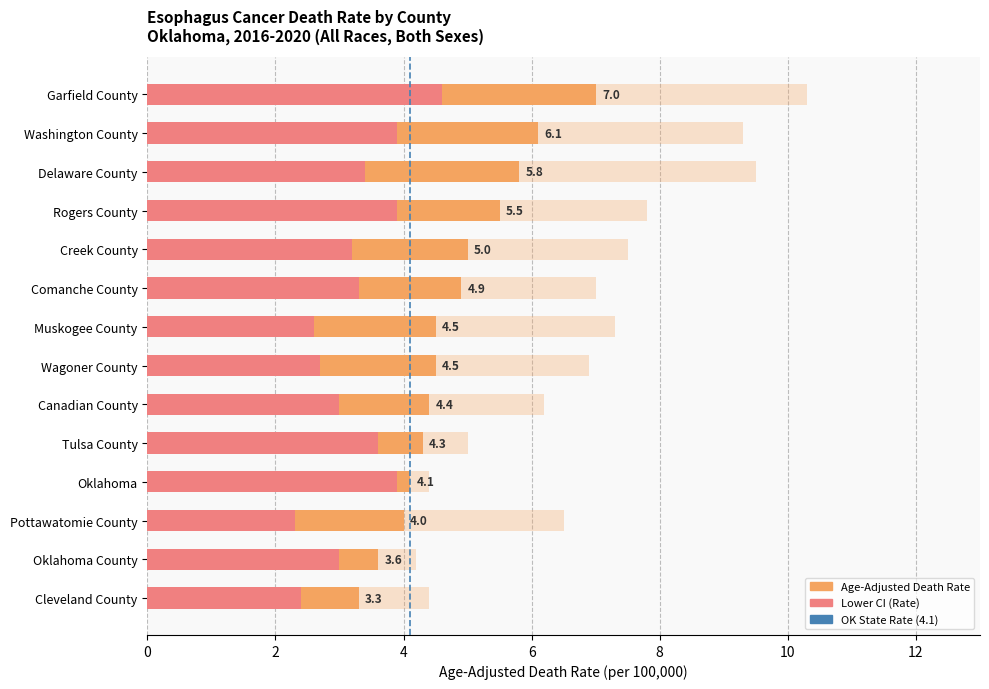

What value does the Upper CI (Rate) series have at Comanche County?

7.0